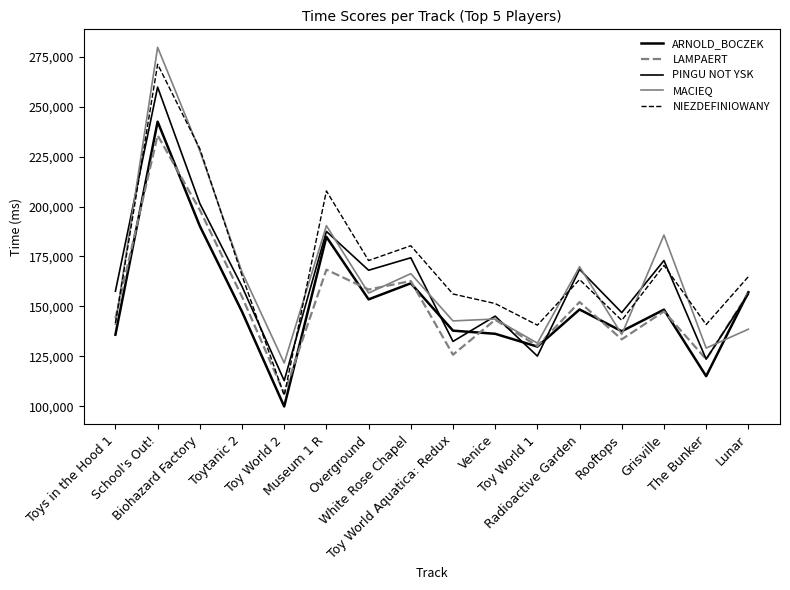

How many data points in NIEZDEFINIOWANY are above 164925?

7